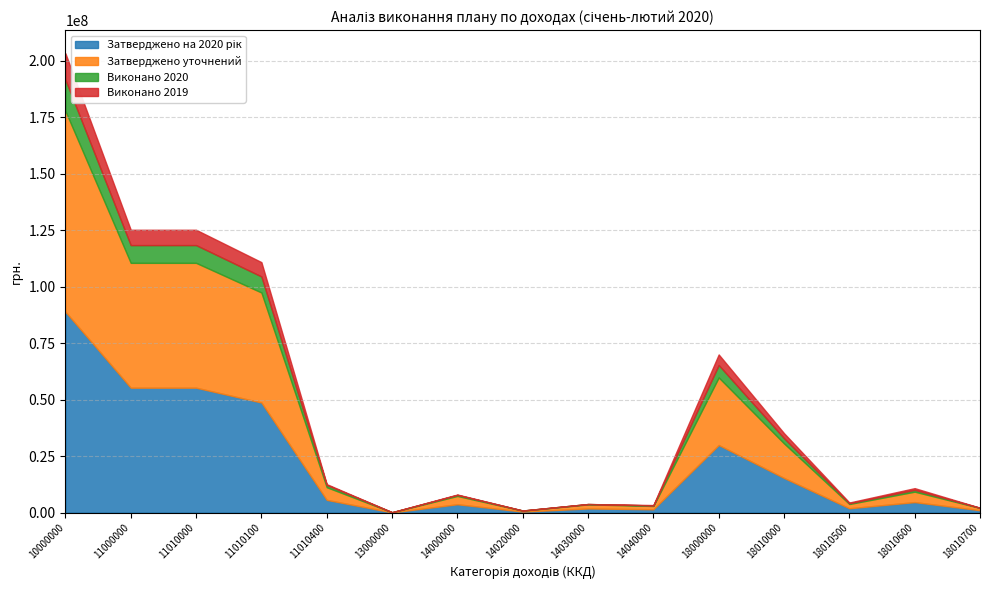

What is the average value of the Затверджено на 2020 рік series?

20925186.7